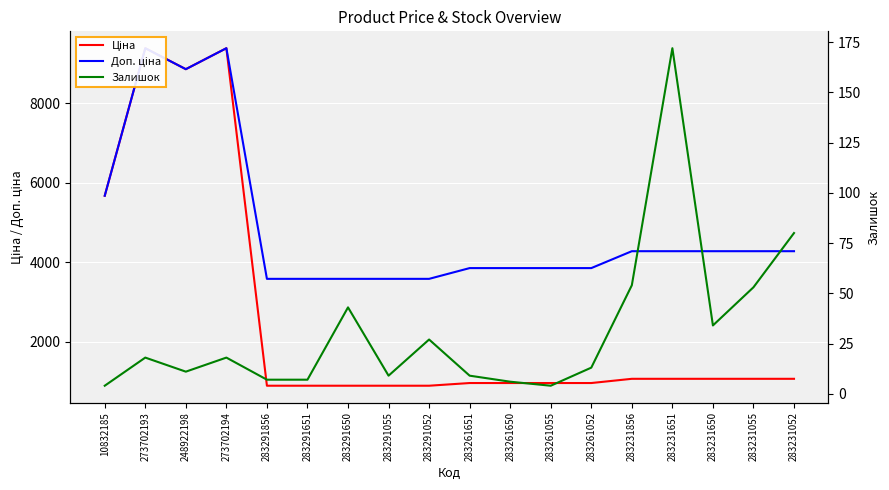

Between 273702194 and 283231052, which series saw the biggest shift?

Ціна